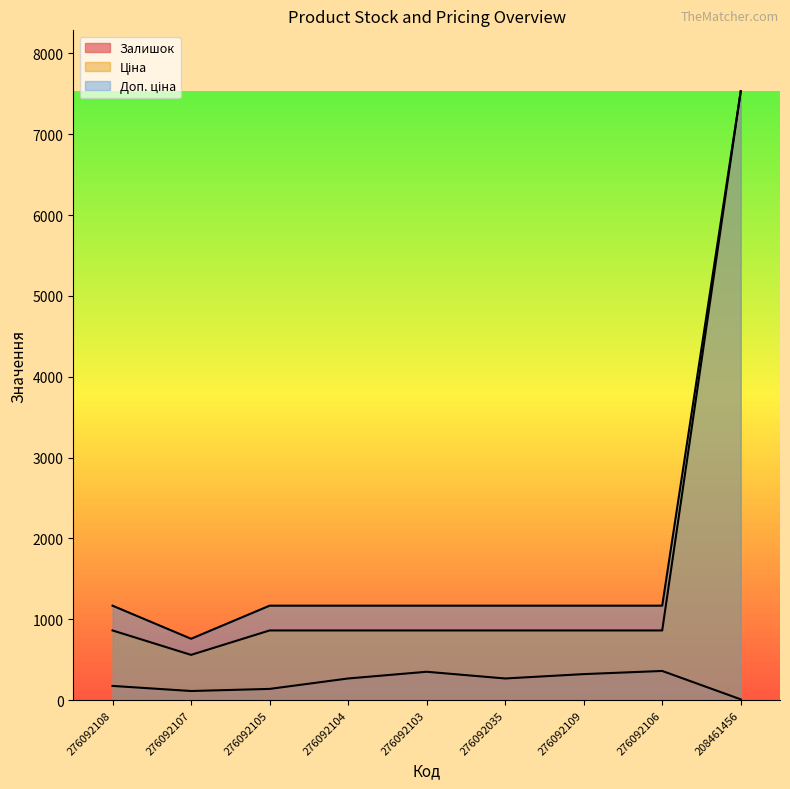

What is the difference between the maximum and second lowest values in the Доп. ціна series?

6361.5